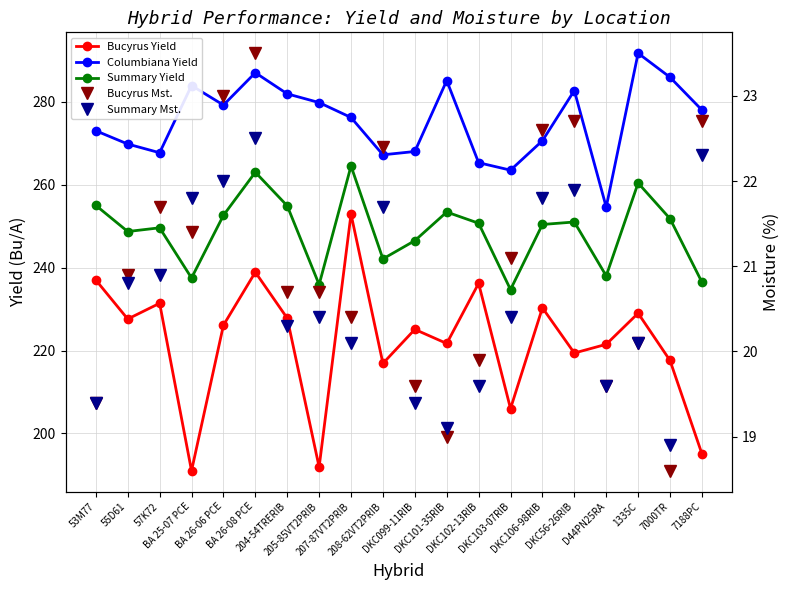

True or false: Bucyrus Yield and Columbiana Yield intersect in this chart.

False